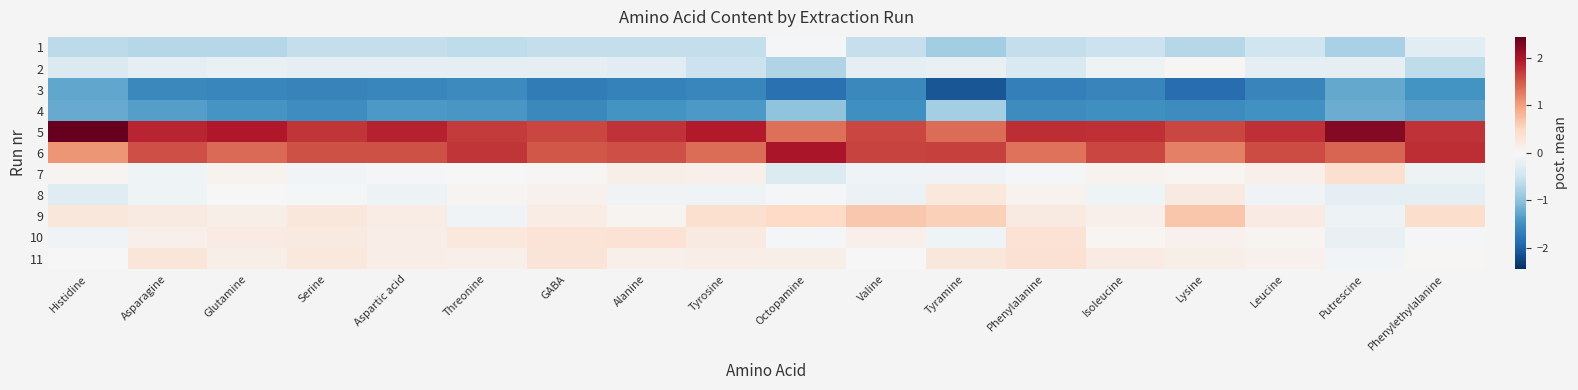

At Lysine, list the series in order from smallest to largest.

3, 4, 1, 2, 7, 10, 11, 8, 9, 6, 5